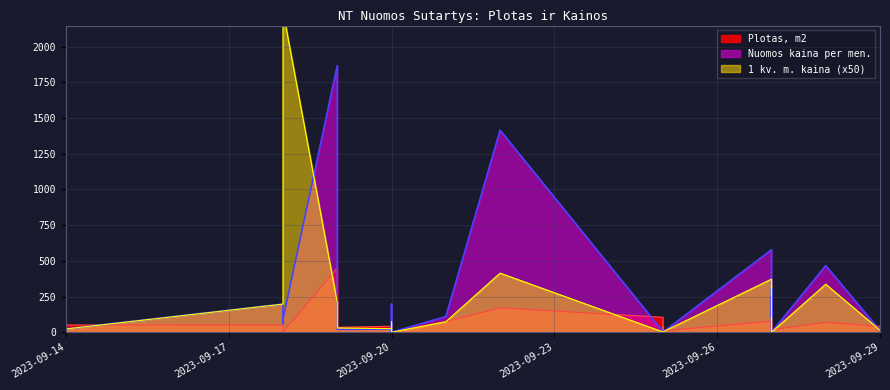

How many categories are shown in the chart?

38